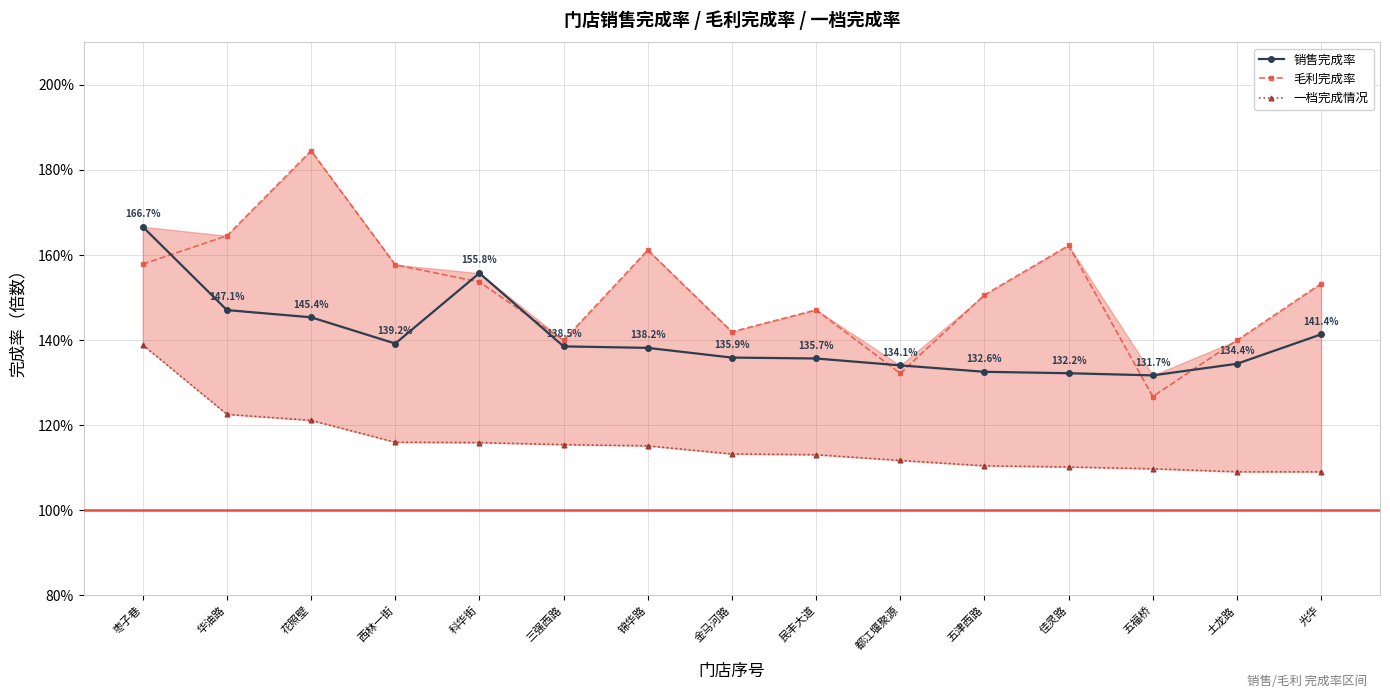

Is it true that 毛利完成率 equals 1.6 at 华油路?

True